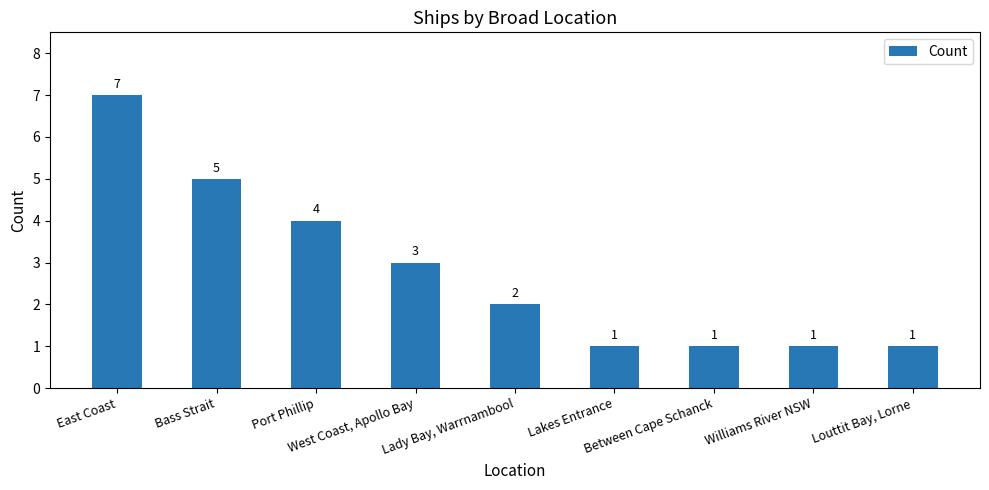

Reading left to right, list all the values displayed in this chart.

7	5	4	3	2	1	1	1	1